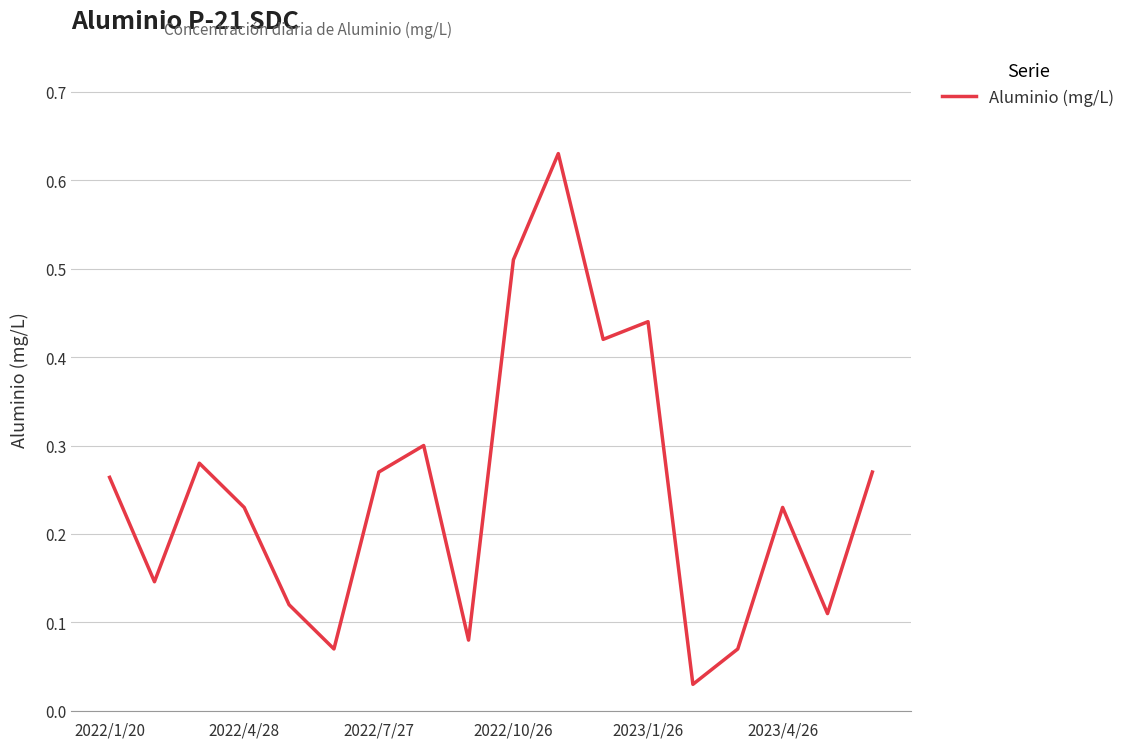

Does the chart display data point markers on the line(s)?

No